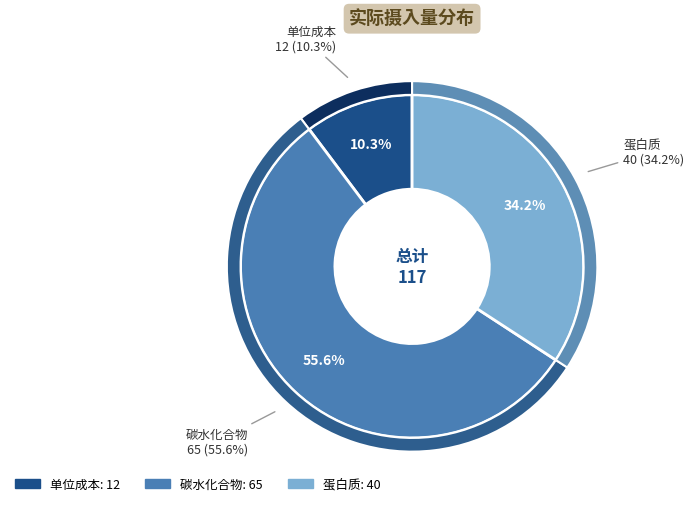

How many segments does this pie chart have?

3